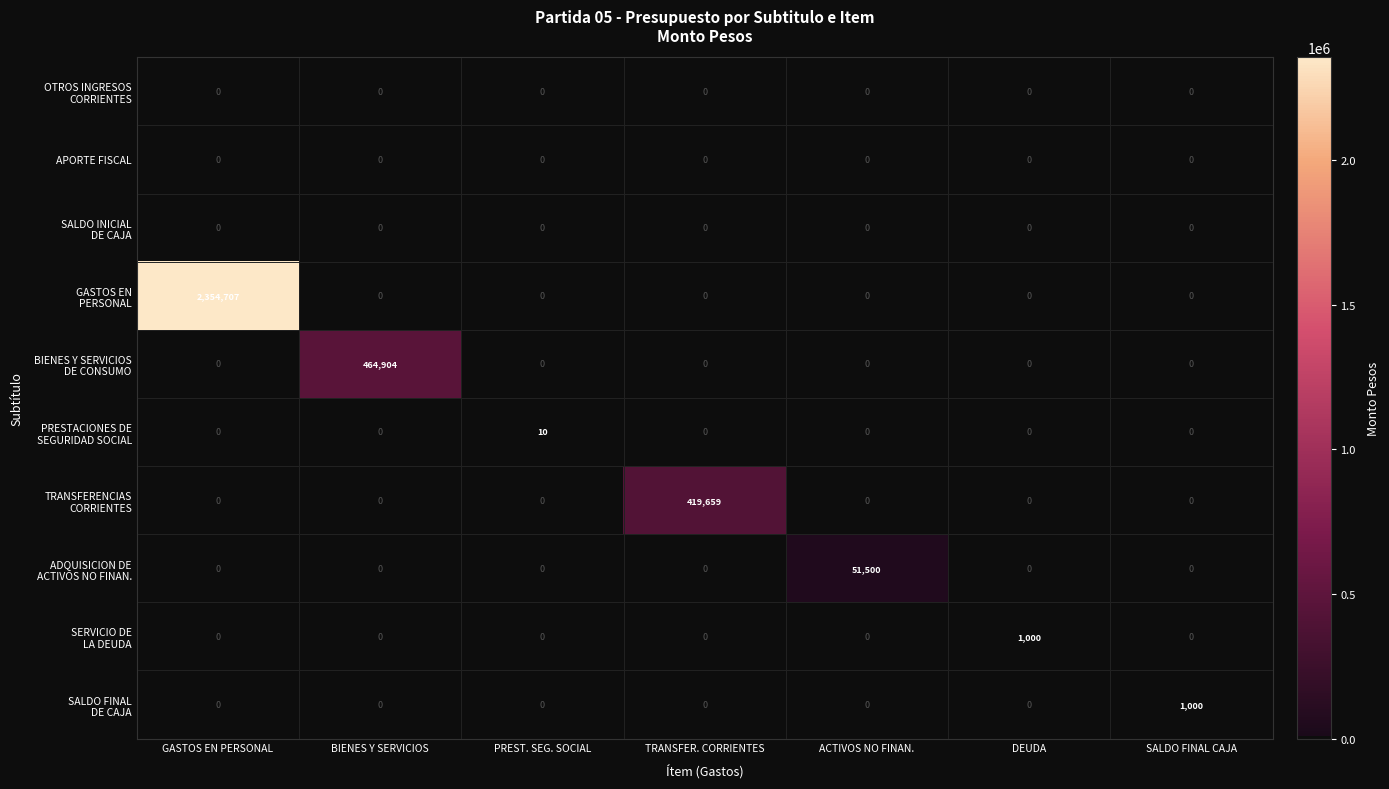

Which category has the highest value across all series?

GASTOS EN PERSONAL